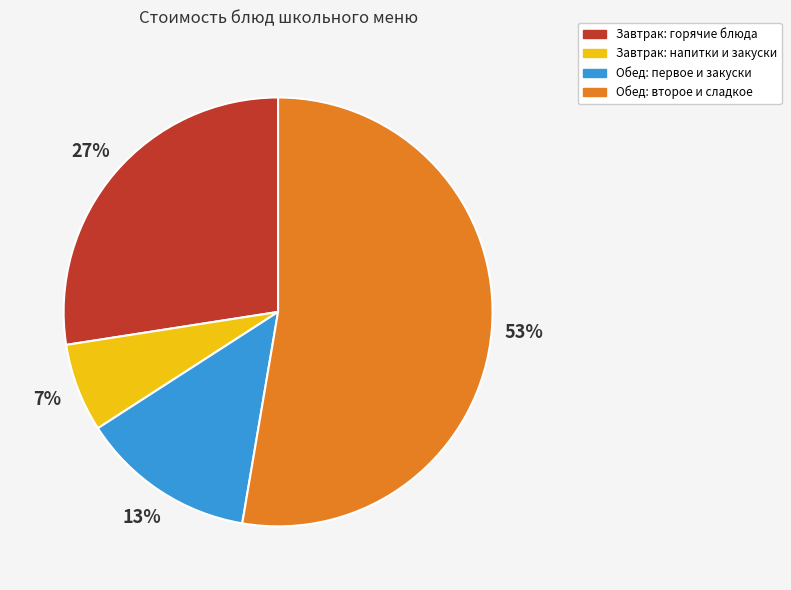

Is the sum of Обед: второе и сладкое and Завтрак: напитки и закуски greater than half?

Yes